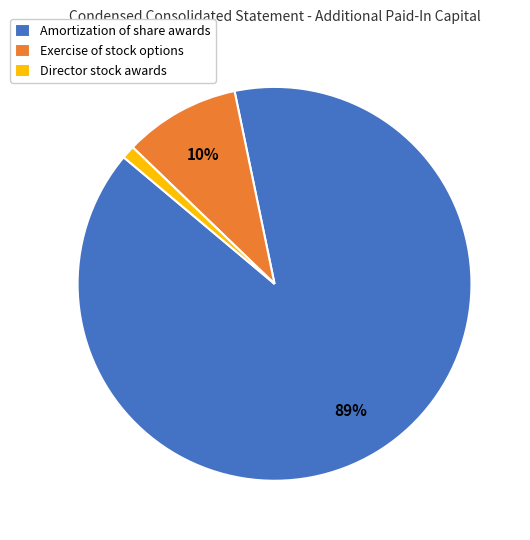

To the nearest percent, what portion does Amortization of share awards represent?

89%